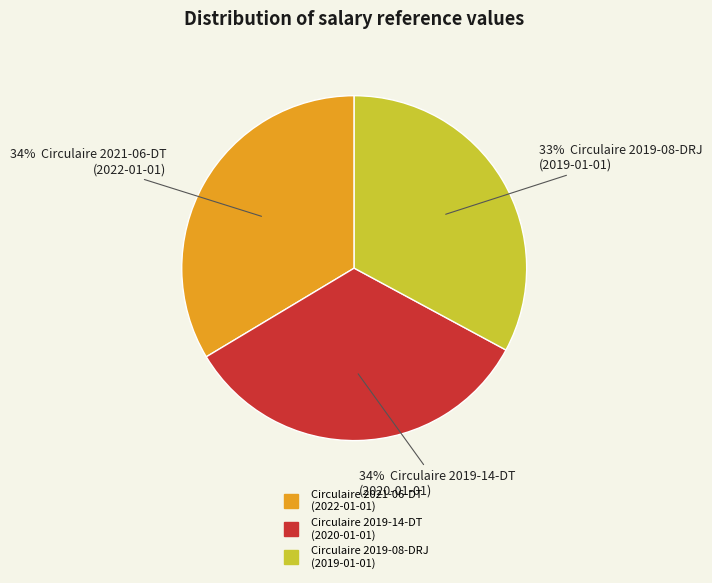

The Circulaire 2019-14-DT (2020-01-01) slice represents 23% of the pie. True or false?

False